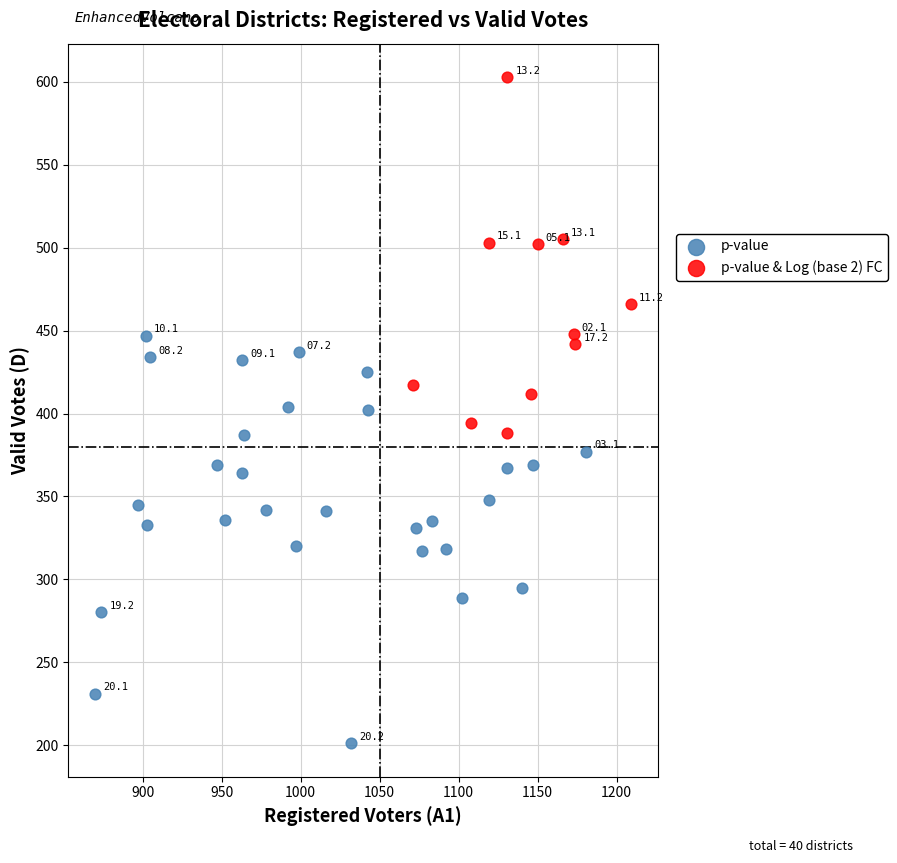

Which series reaches the minimum Y coordinate?

p-value